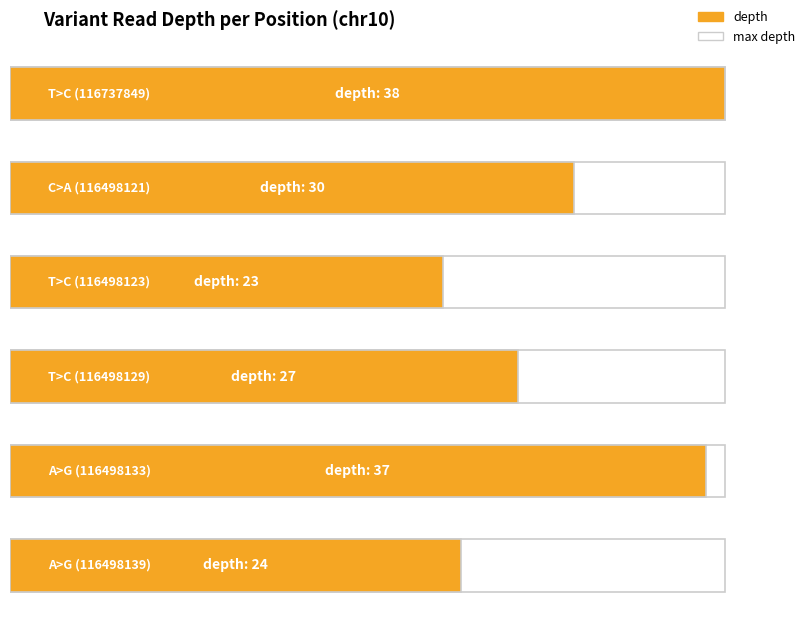

What is the value of the 5th bar from the left?

37